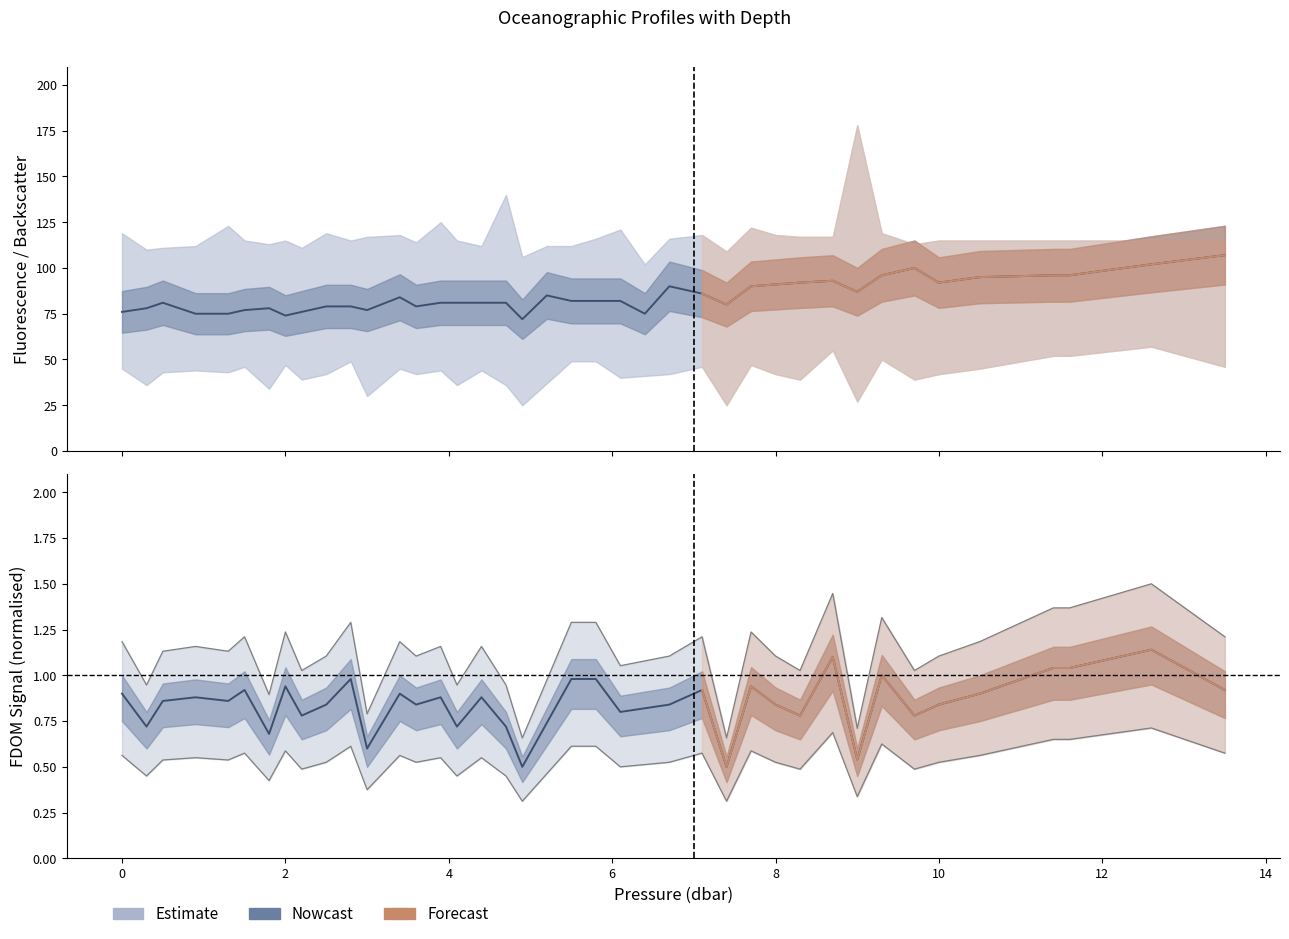

True or false: fdom has a value of 1.2 at 4.4.

True